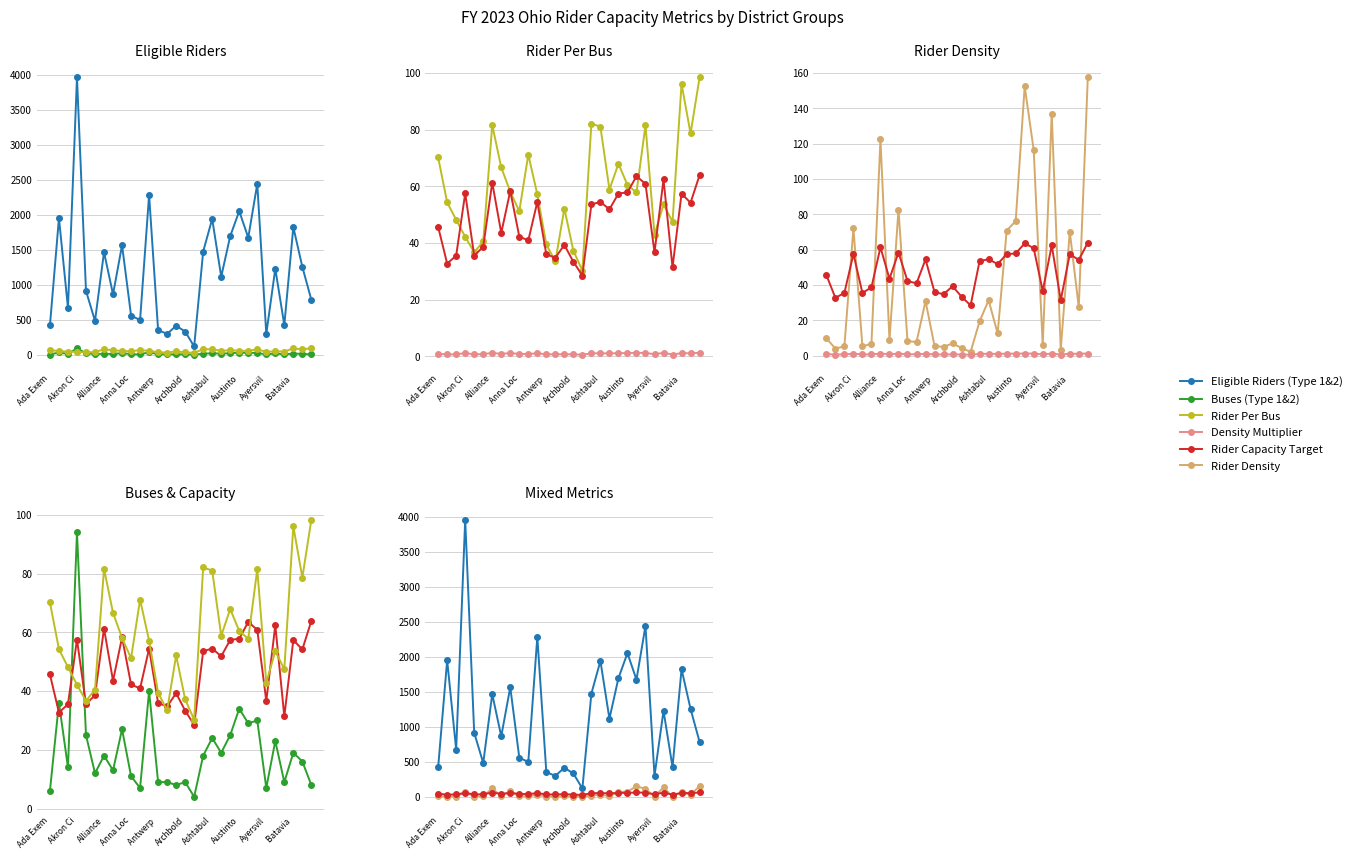

Read the Density Multiplier value at 25.

1.2